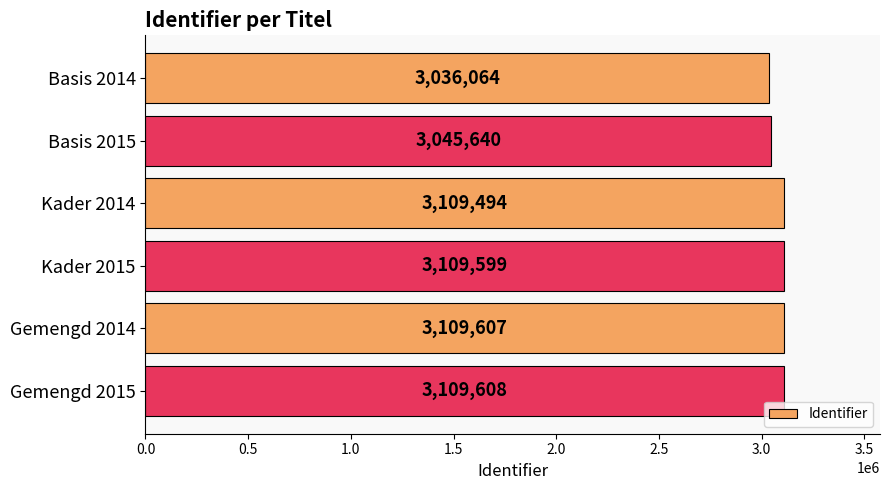

What is the approximate value at Gemengd 2014, to the nearest 100?

3109600